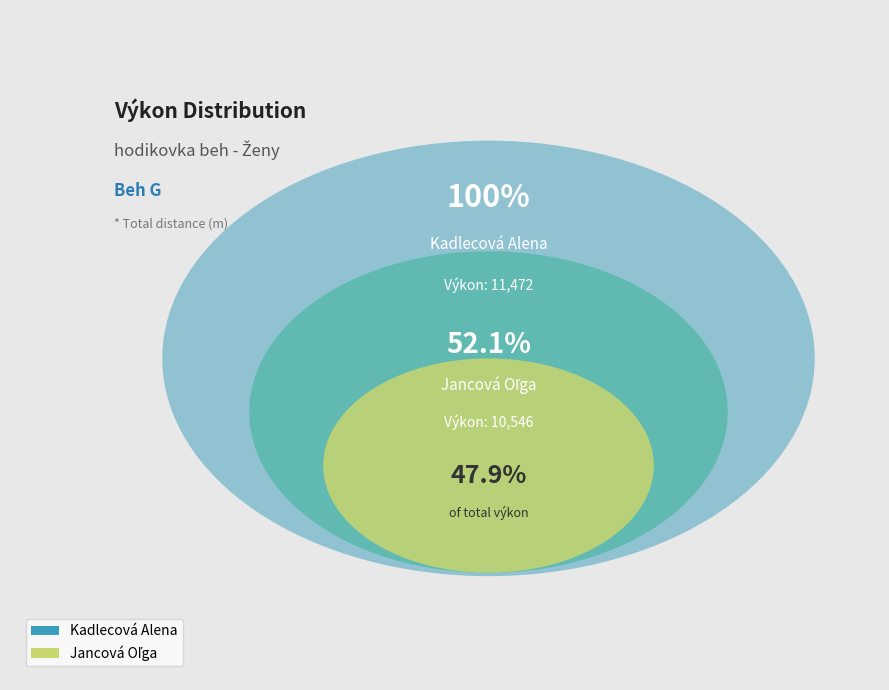

How many slices are in this pie chart?

2